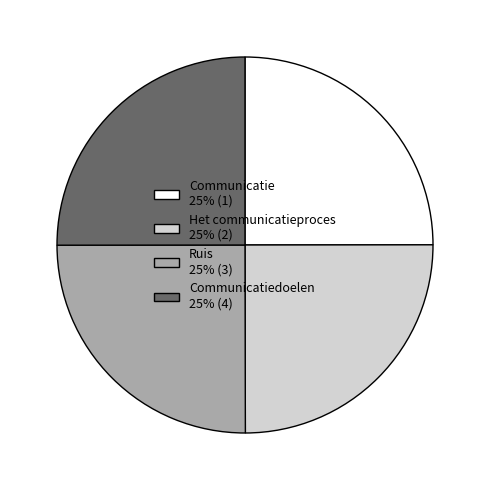

How many slices are in this pie chart?

4